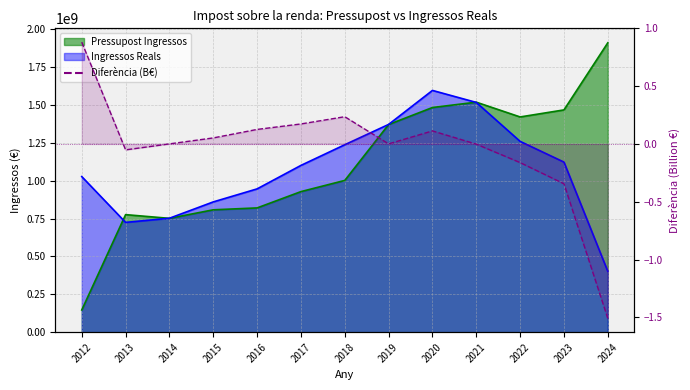

List the labels in order of value, smallest first.

2024, 2023, 2022, 2013, 2021, 2014, 2019, 2015, 2020, 2016, 2017, 2018, 2012